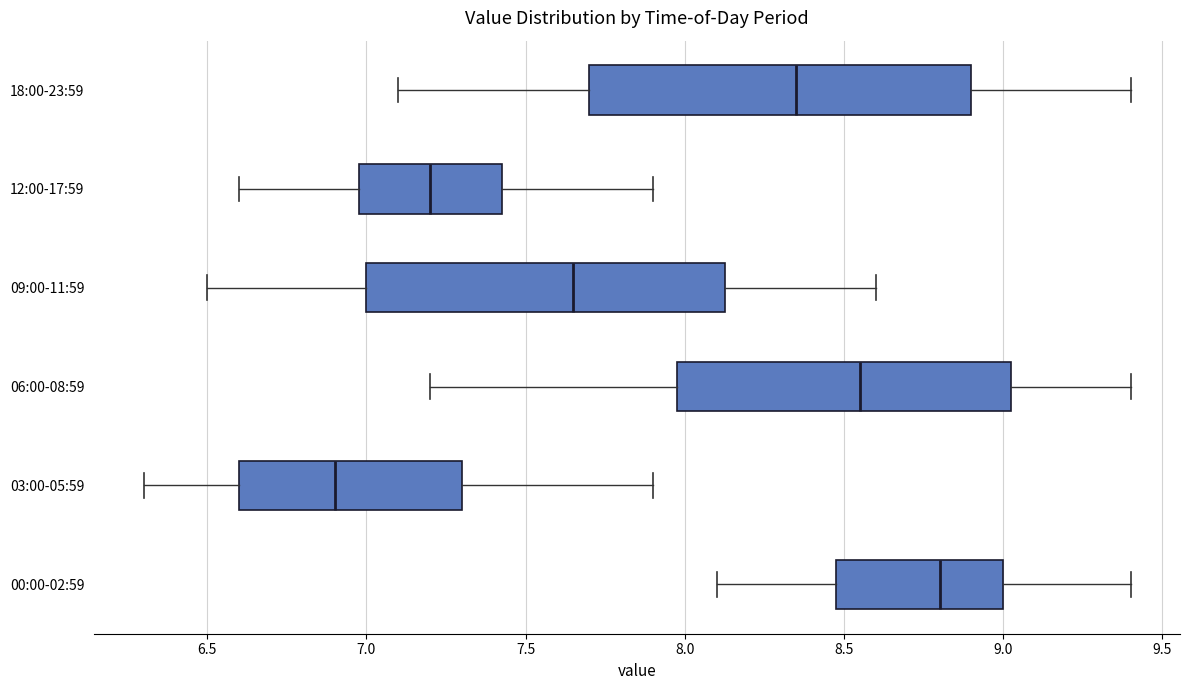

Comparing the boxes themselves (not the whiskers), which one is the widest?

18:00-23:59